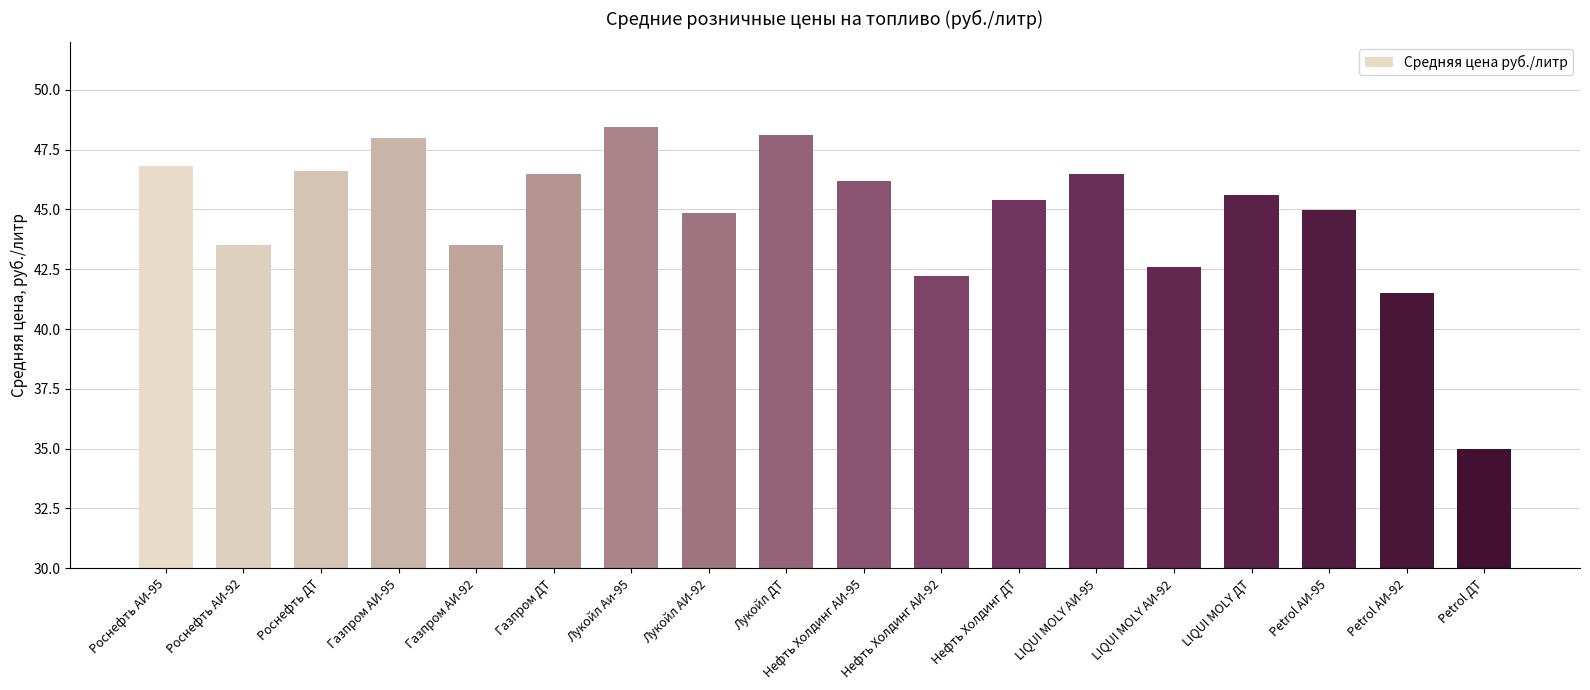

How many categories are shown in the chart?

18